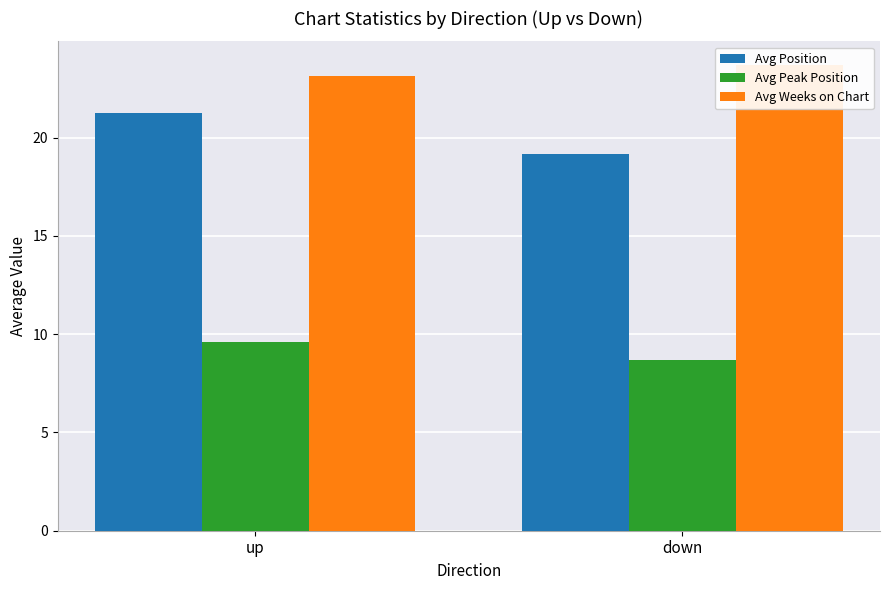

What position from the right is up?

2